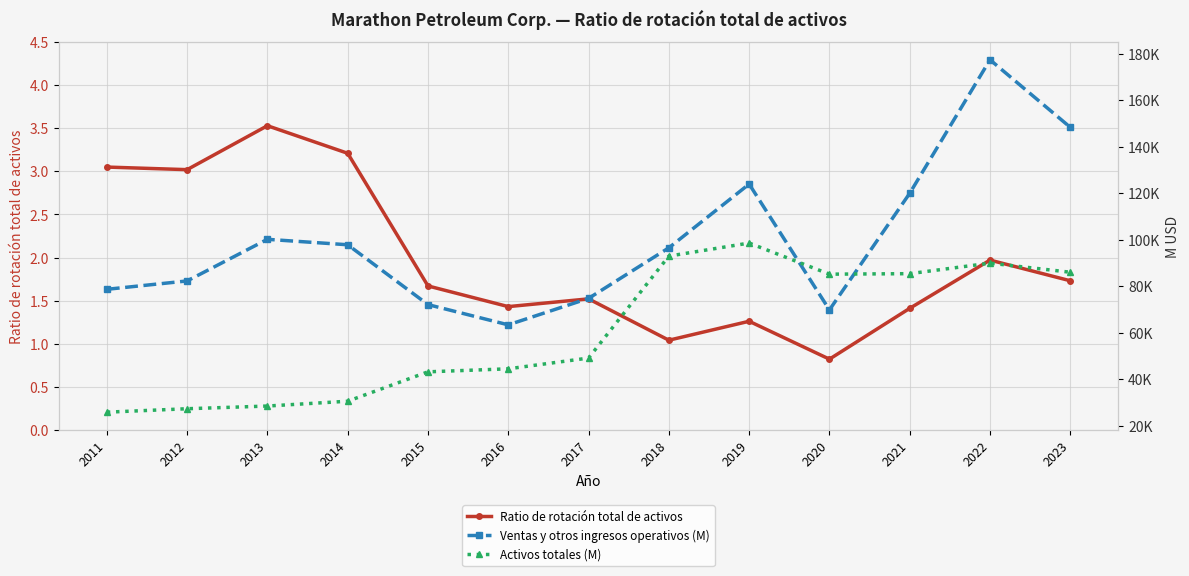

Reading left to right, list all the values displayed in this chart.

Ratio de rotación total de activos: 2011=3.0	2012=3.0	2013=3.5	2014=3.2	2015=1.7	2016=1.4	2017=1.5	2018=1.0	2019=1.3	2020=0.8	2021=1.4	2022=2.0	2023=1.7
Ventas y otros ingresos operativos (M): 2011=78638.0	2012=82243.0	2013=100160.0	2014=97817.0	2015=72051.0	2016=63339.0	2017=74733.0	2018=96504.0	2019=123949.0	2020=69779.0	2021=119983.0	2022=177453.0	2023=148379.0
Activos totales (M): 2011=25745.0	2012=27223.0	2013=28385.0	2014=30460.0	2015=43115.0	2016=44413.0	2017=49047.0	2018=92940.0	2019=98556.0	2020=85158.0	2021=85373.0	2022=89904.0	2023=85987.0